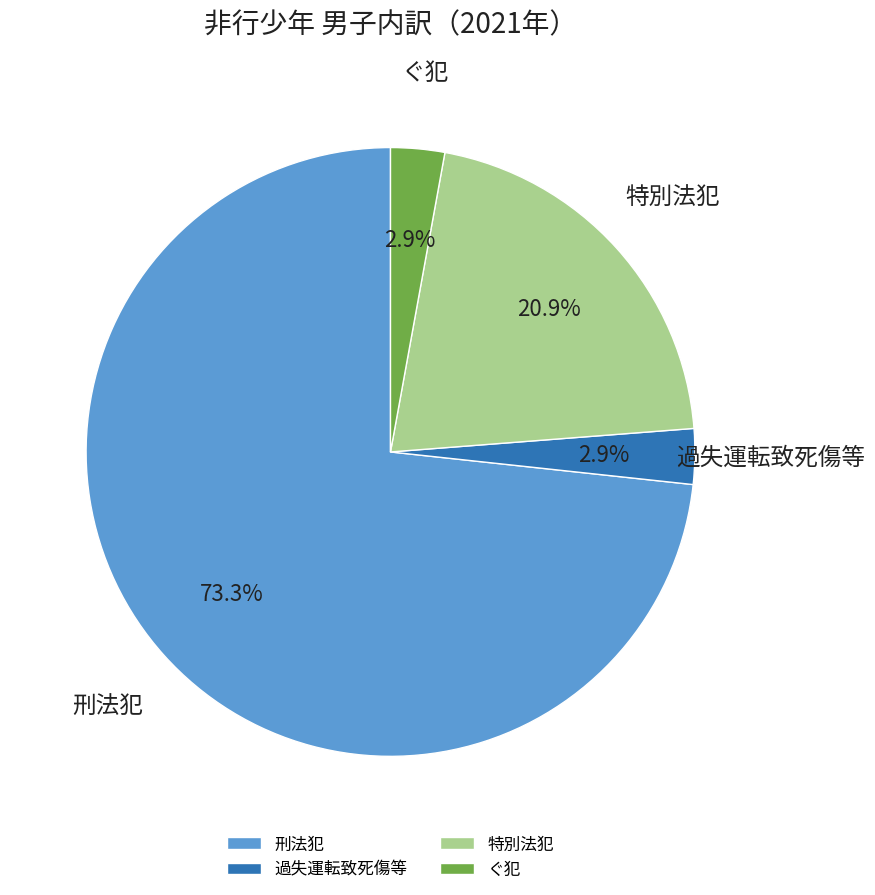

To the nearest percent, what is the combined percentage of ぐ犯 and 特別法犯?

24%